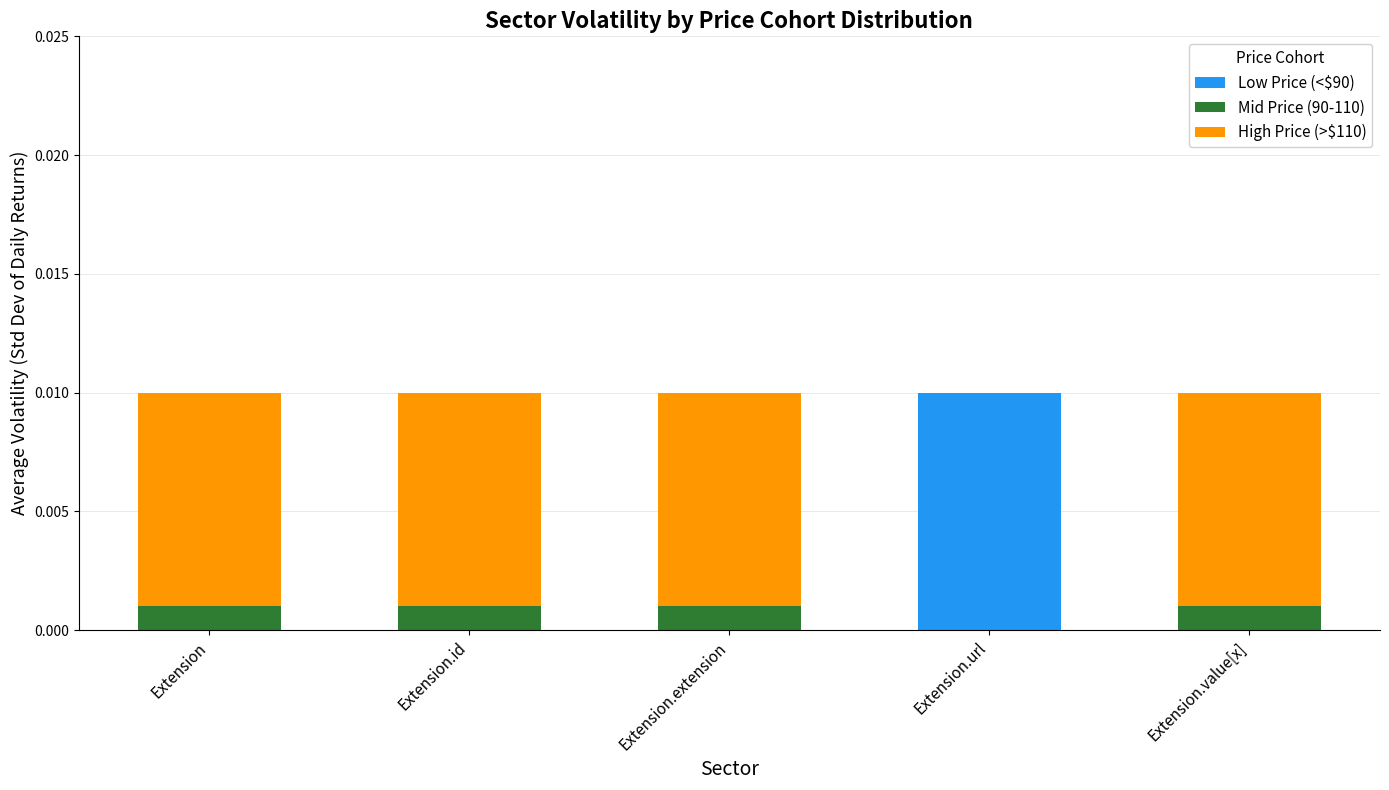

At which label does Low Price (<$90) reach its peak?

Extension.url